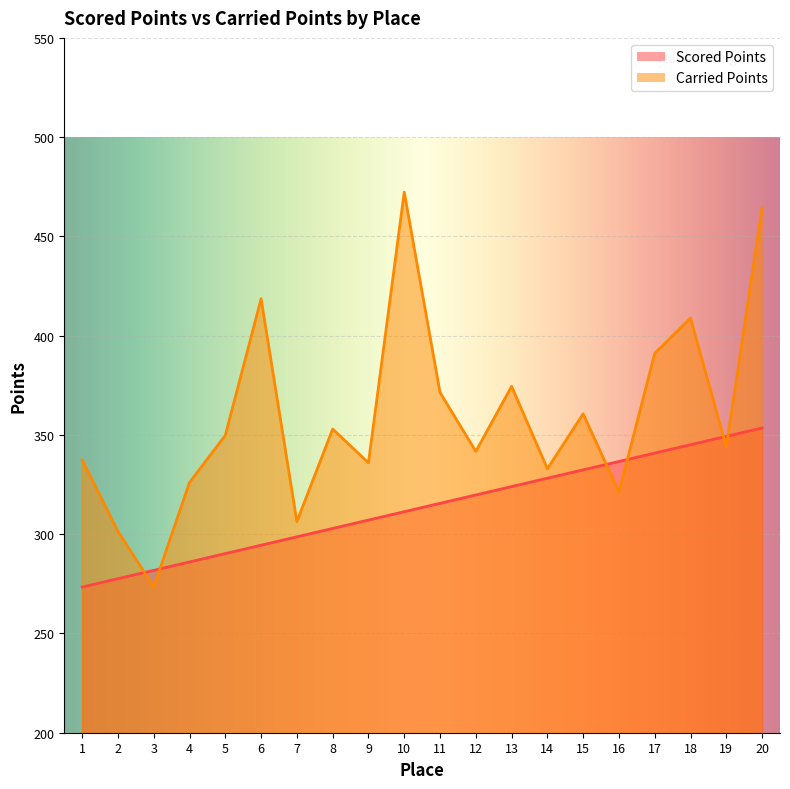

How many values in the Carried Points series exceed 349?

10